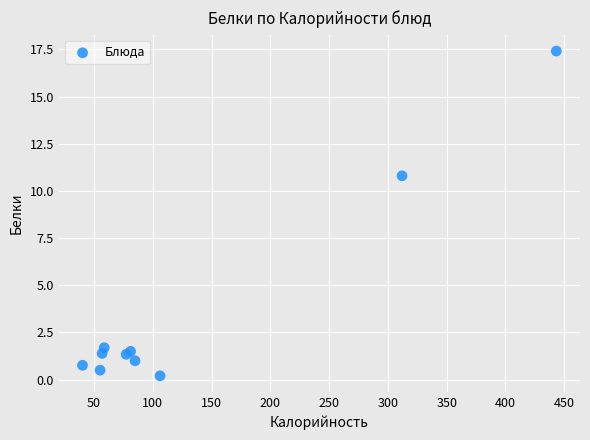

What Y value in the scatter plot is closest to 8?

10.8